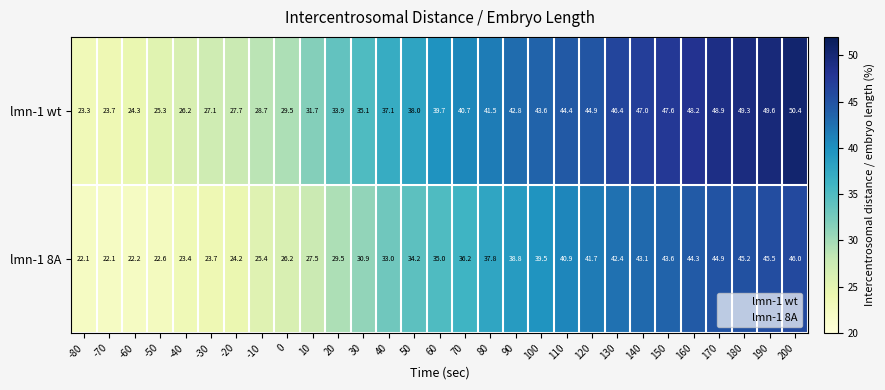

At which category is the sum across all series the highest?

200